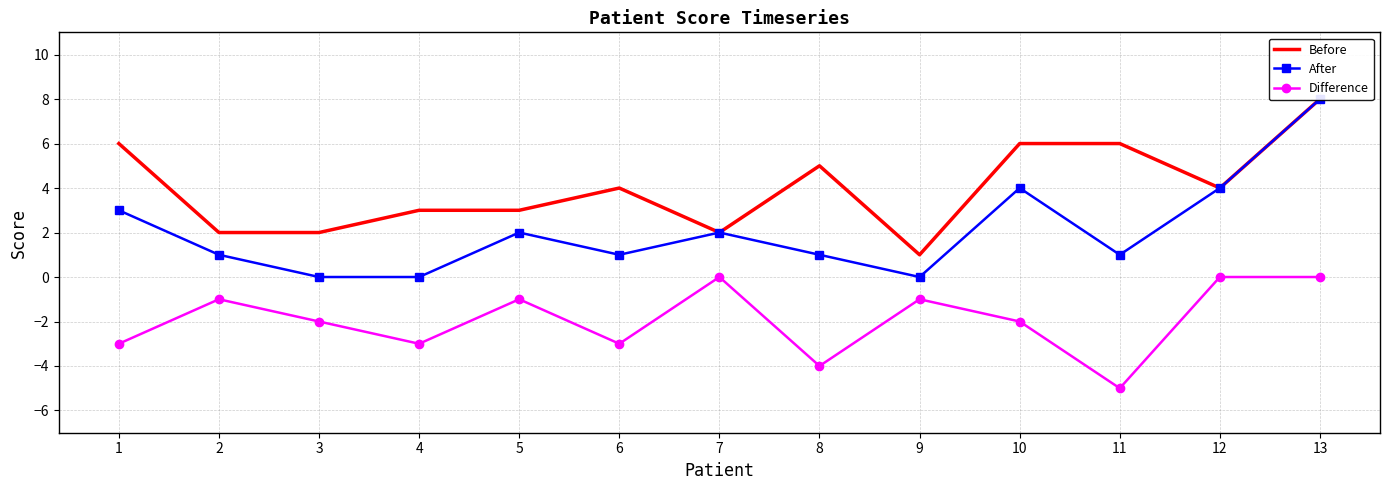

What is the difference between the After values at 3 and 2?

1